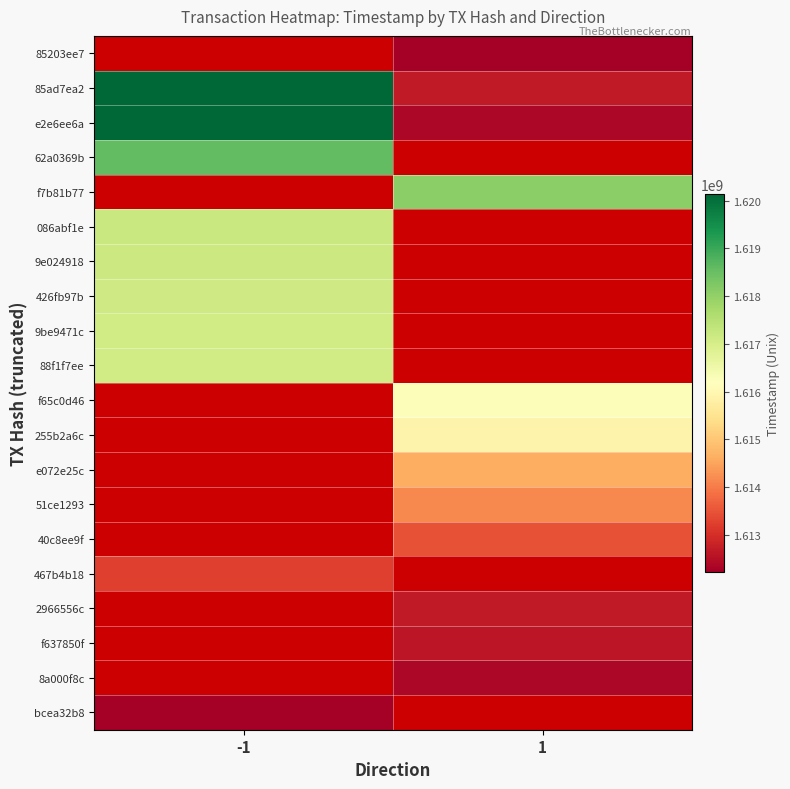

Between -1 and 1, which is larger?

1